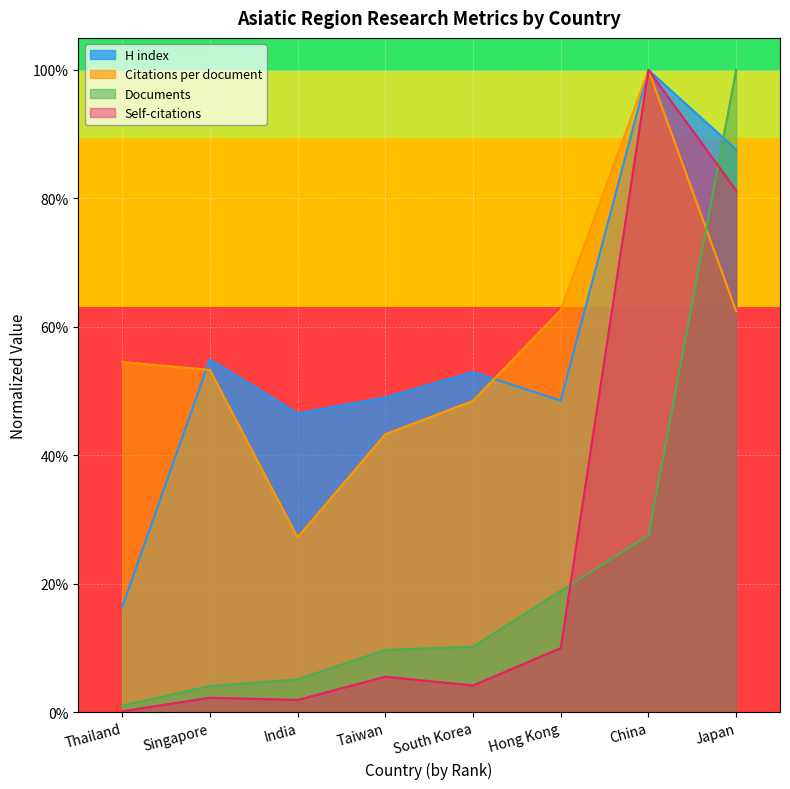

Is it true that H index equals 0.9 at Japan?

True